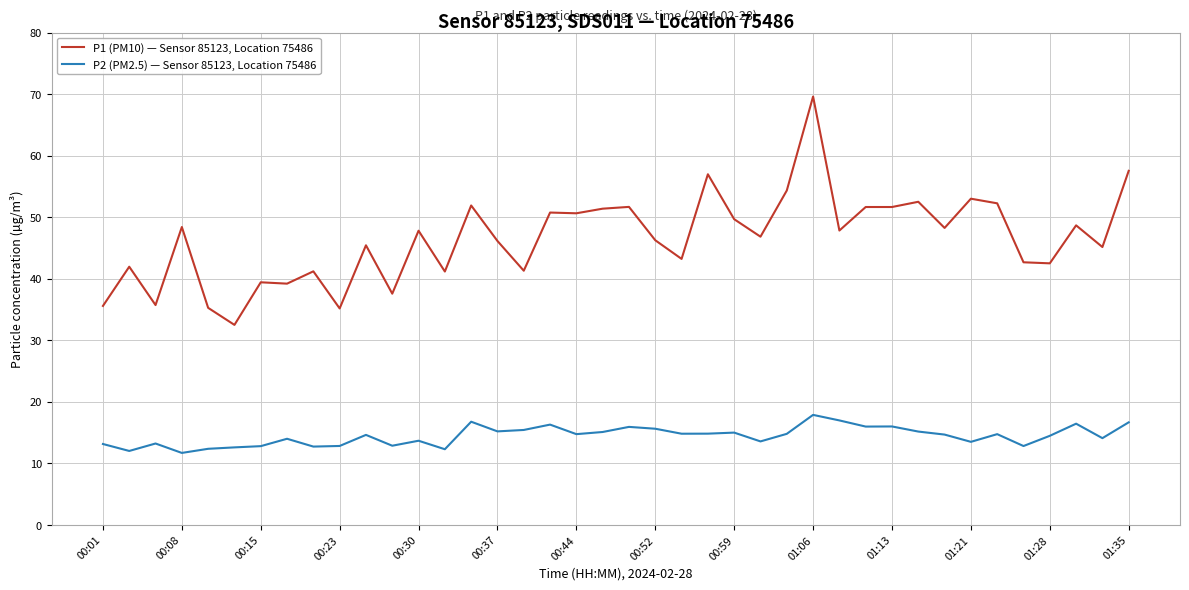

True or false: P2 (PM2.5) — Sensor 85123, Location 75486 and P1 (PM10) — Sensor 85123, Location 75486 cross at least once.

False